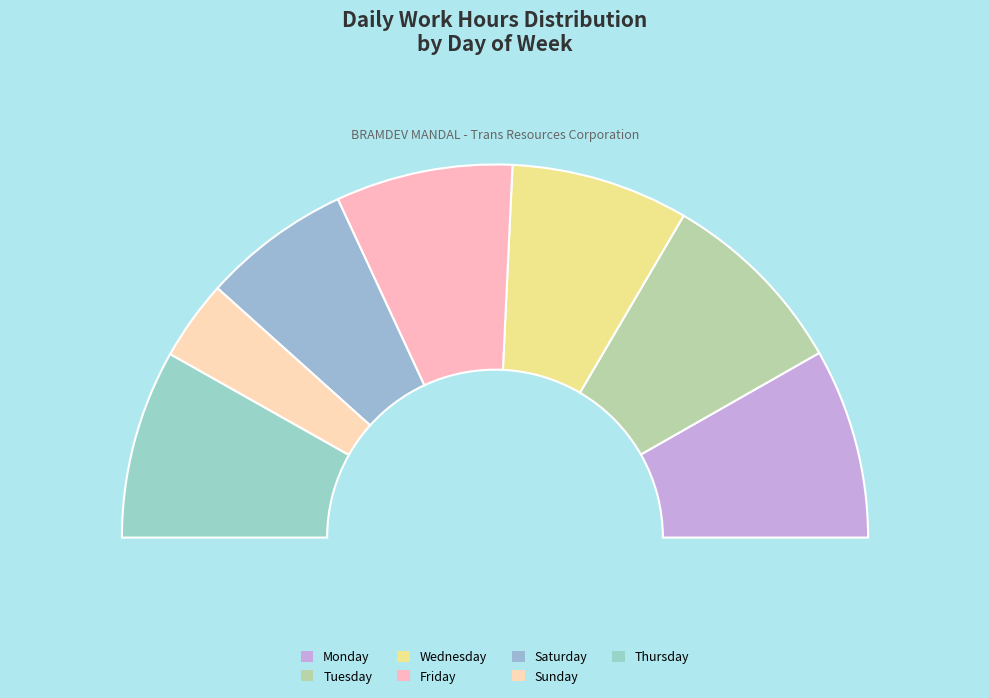

The Tue slice represents 28% of the pie. True or false?

False